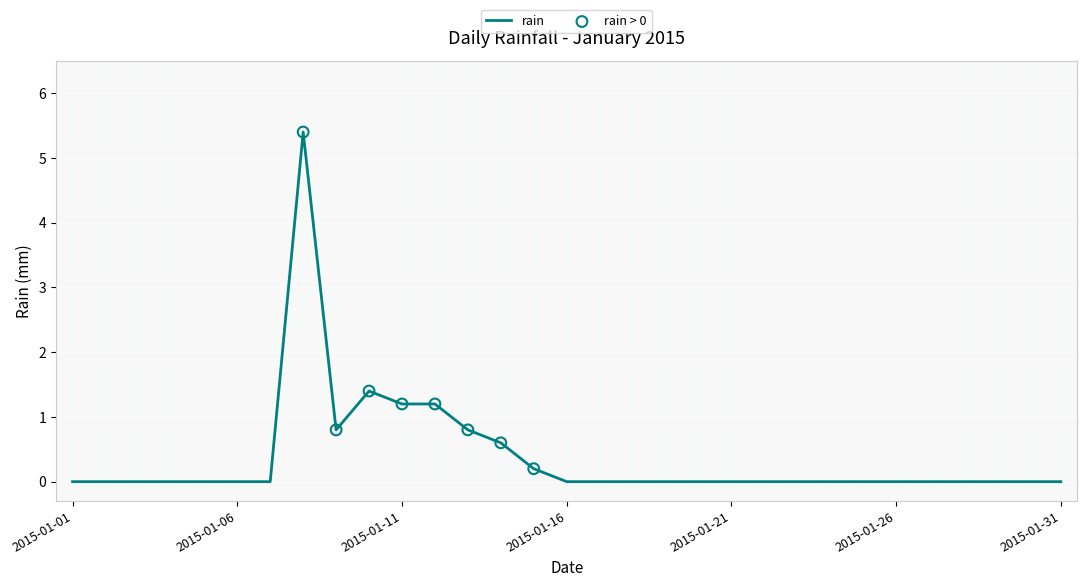

What is the difference between the maximum and minimum values?

5.4